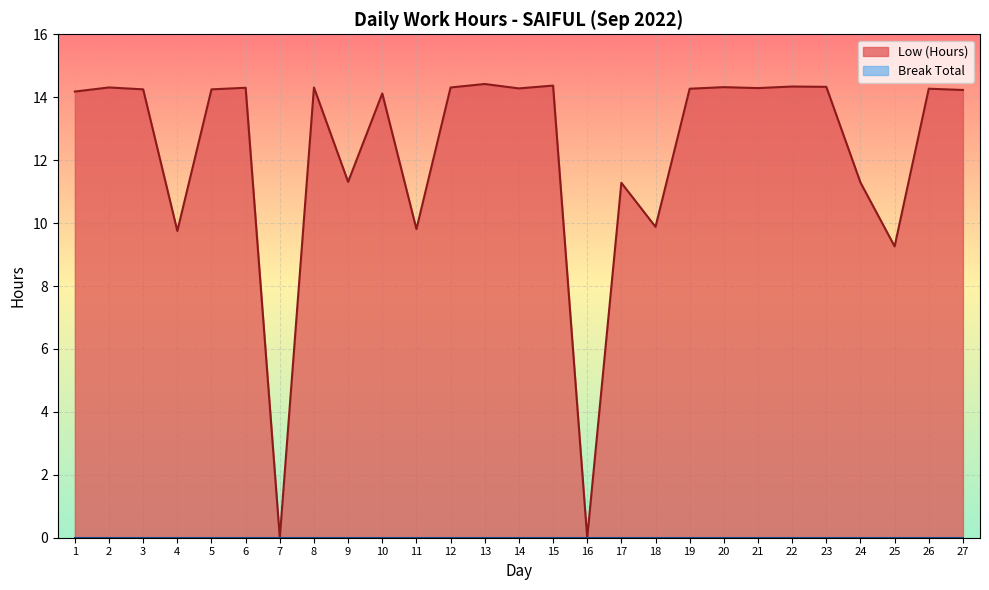

How many lines are shown in the chart?

2